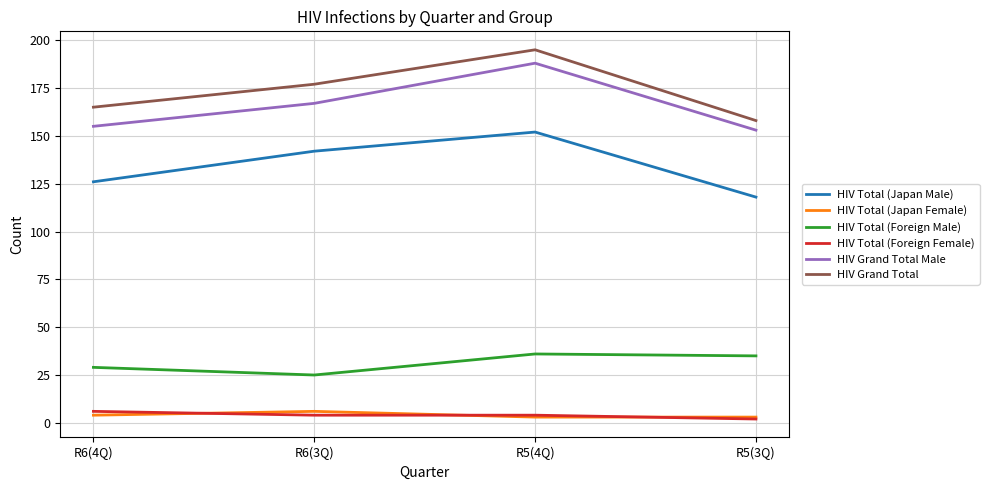

At which label is HIV Grand Total Male closest to 170?

R6(3Q)